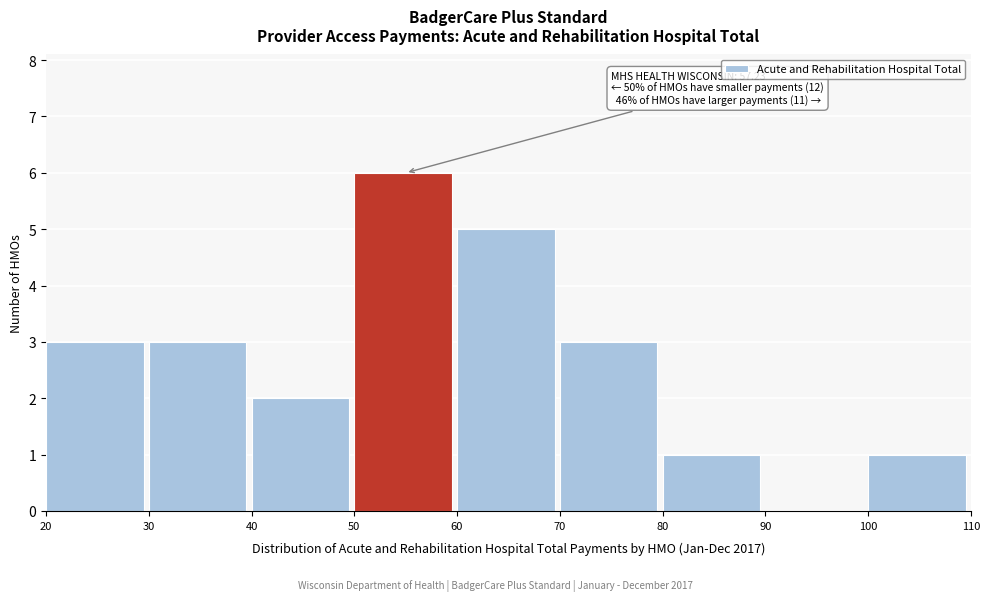

Which range on the x-axis has the tallest bar?

50 to 60